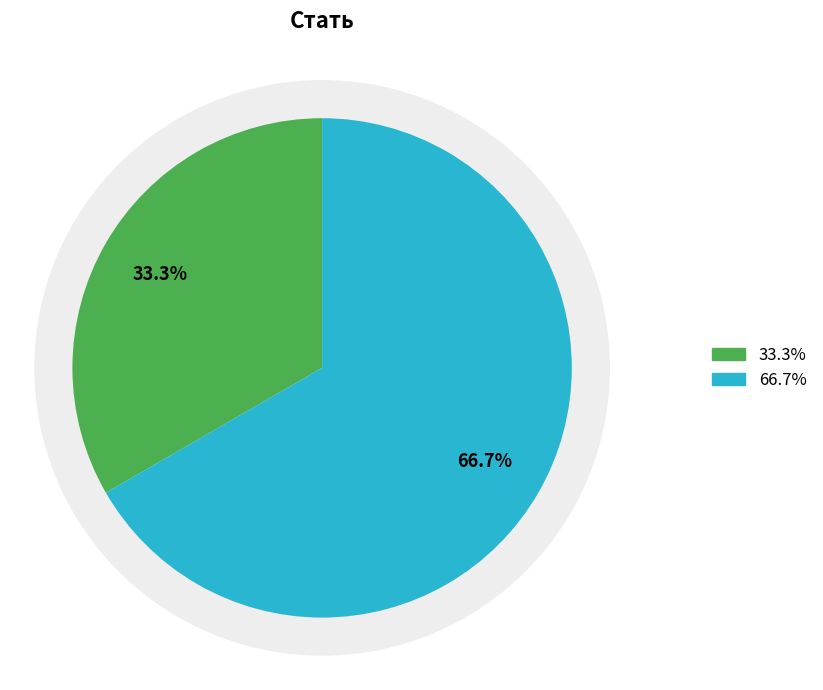

How many slices are in this pie chart?

2